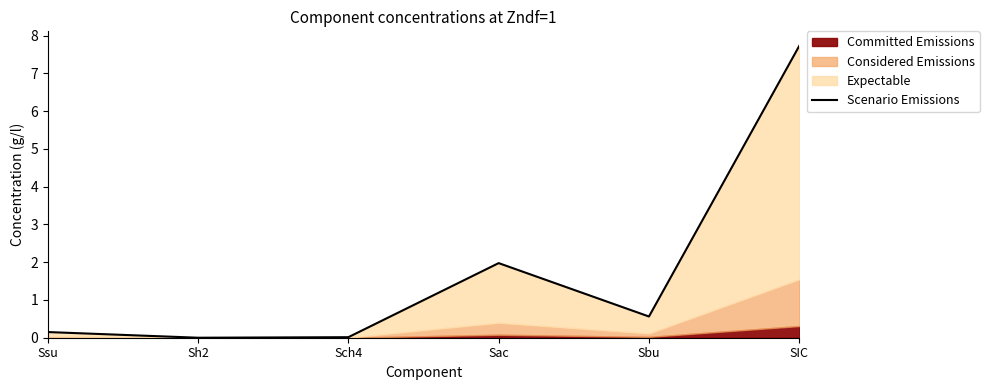

At which label is the value closest to 3?

Sac